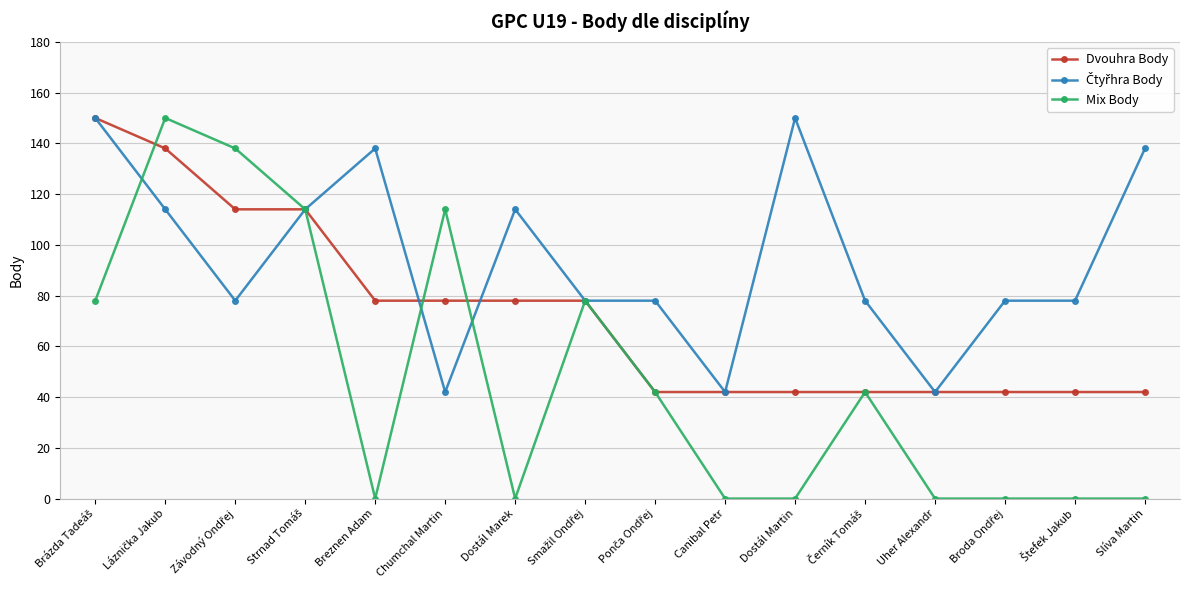

Which series has the widest spread of values?

Mix Body